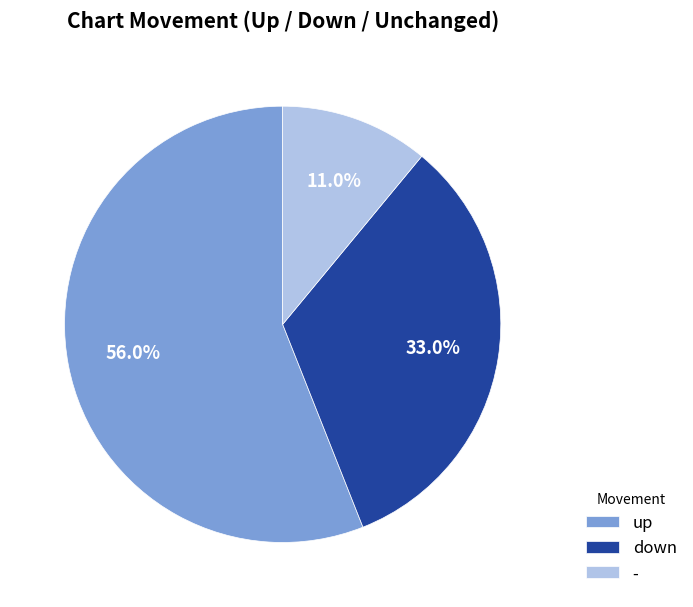

How much of the chart is everything except -?

89.0%